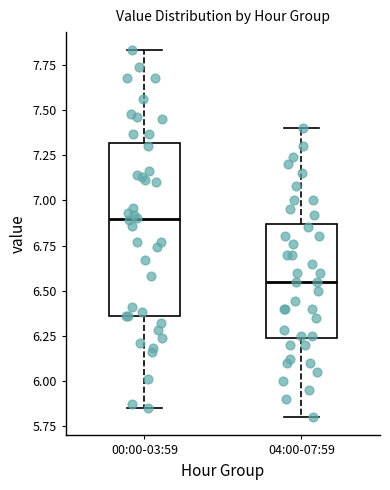

Comparing the boxes themselves (not the whiskers), which one is the tallest?

00:00-03:59